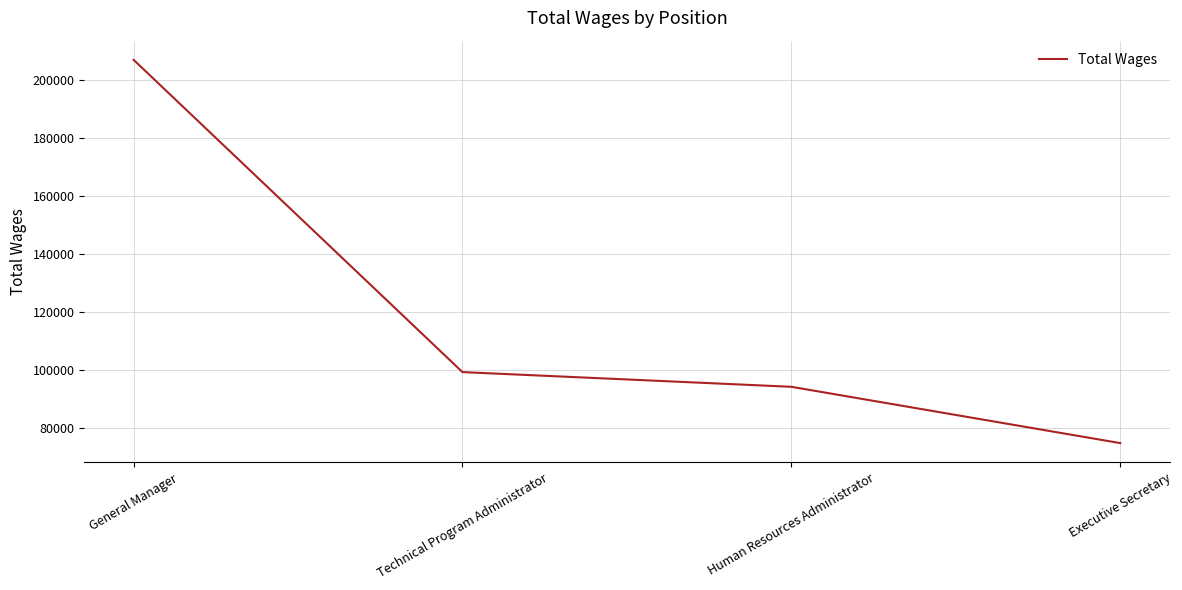

Rank the categories by value from highest to lowest.

General Manager, Technical Program Administrator, Human Resources Administrator, Executive Secretary